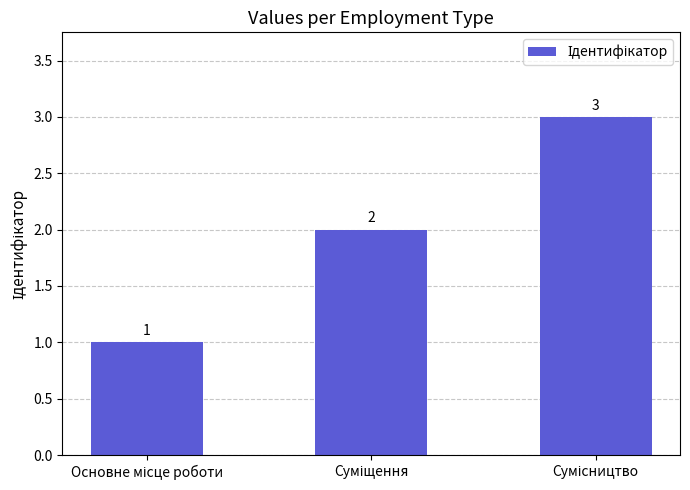

What is the minimum value shown in the chart?

1